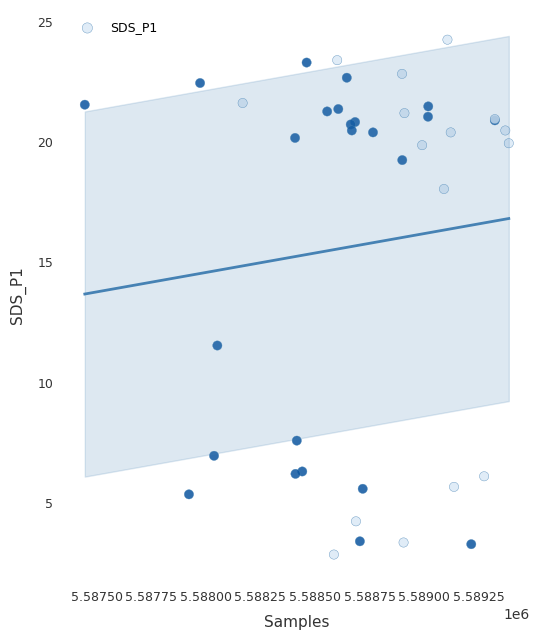

What Y value in the scatter plot is closest to 13?

11.6